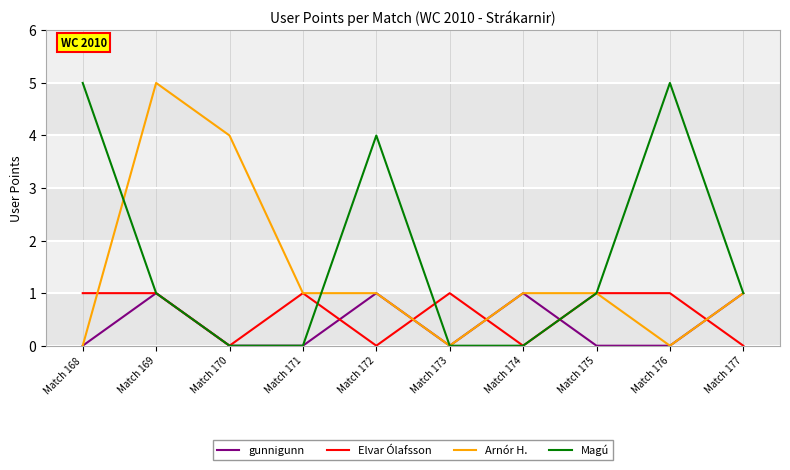

At how many categories does at least one series exceed 2?

5